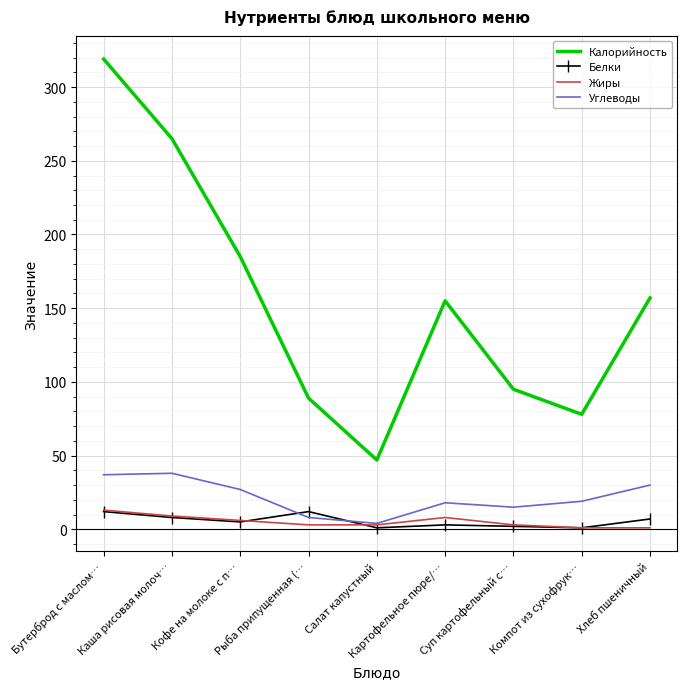

True or false: Жиры and Калорийность intersect in this chart.

False